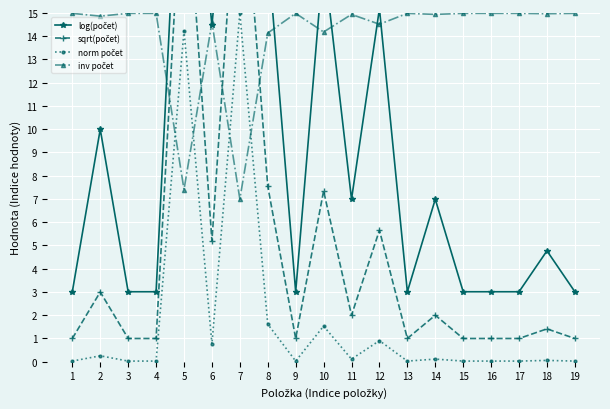

Count the number of categories in the chart.

19